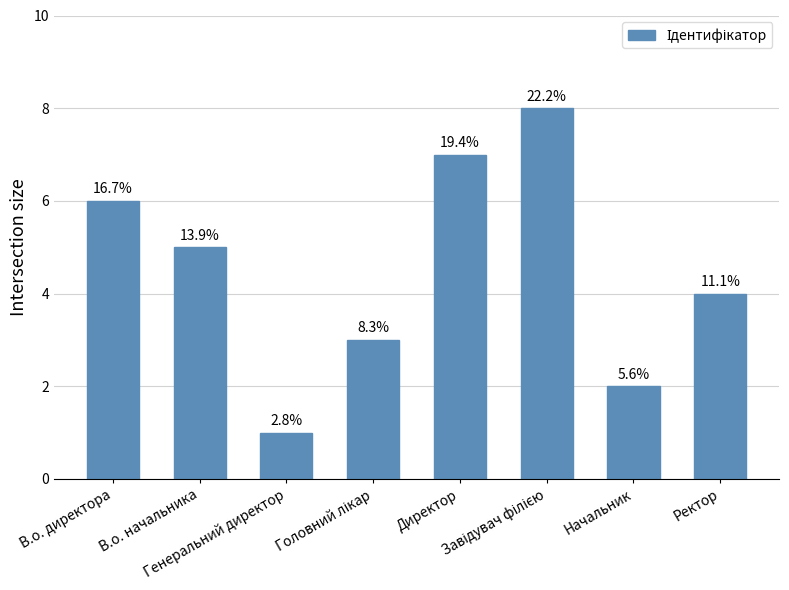

What position from the right is Завідувач філією?

3